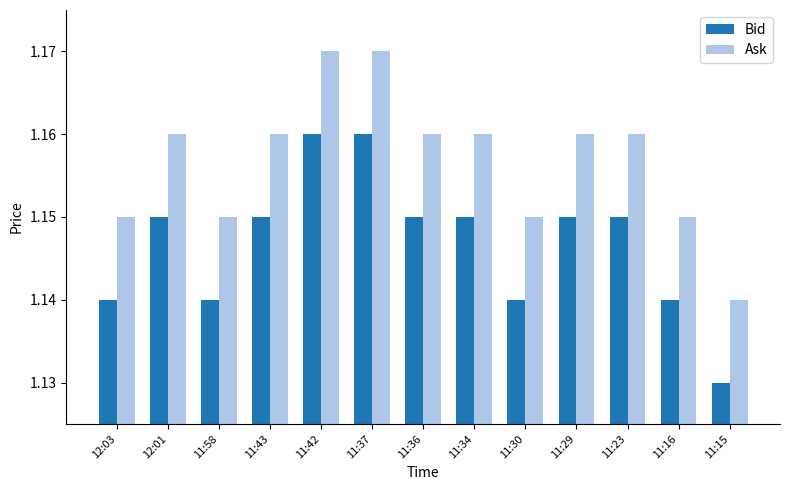

True or false: Bid has a value of 0.4 at 11:42.

False